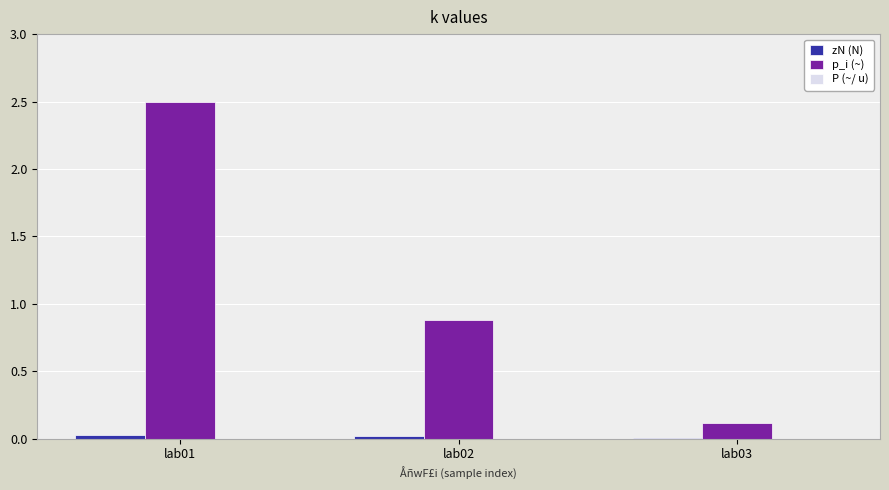

Read the p_i (~) value at lab03.

0.1